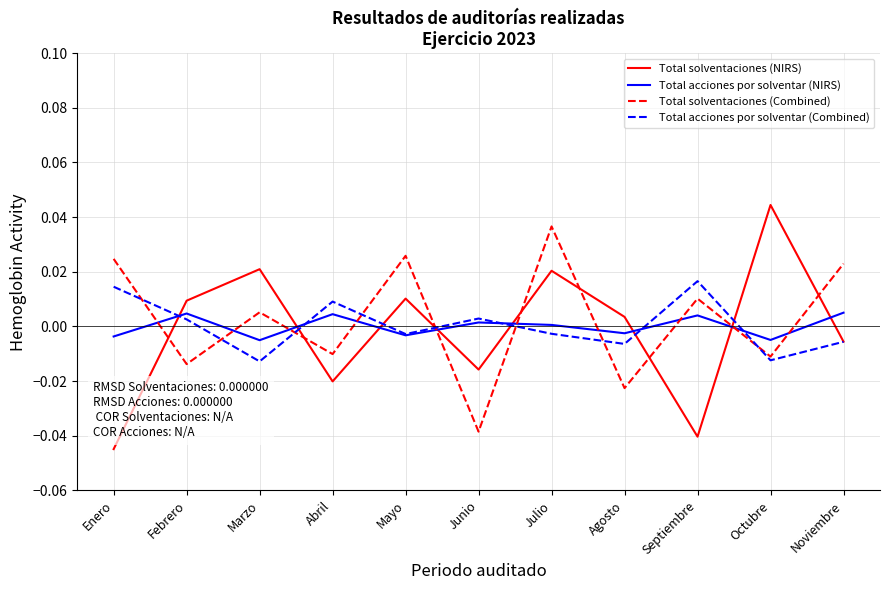

True or false: Total acciones por solventar (Combined) and Total solventaciones (NIRS) intersect in this chart.

True